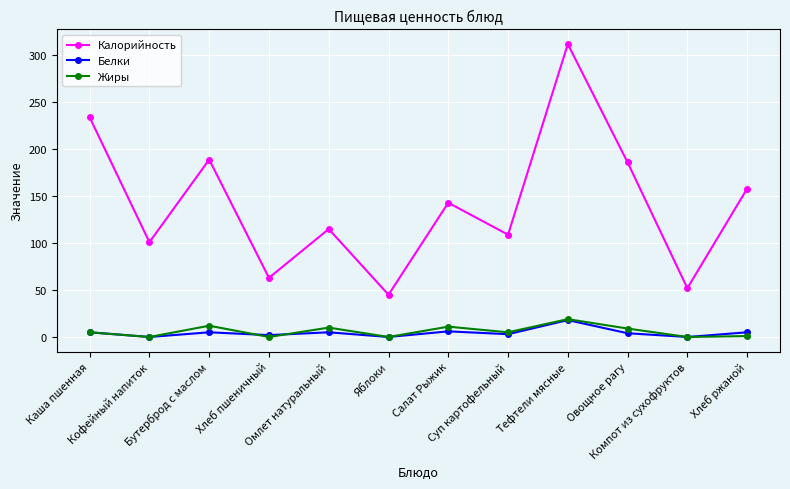

Which series has the largest total across all categories?

Калорийность